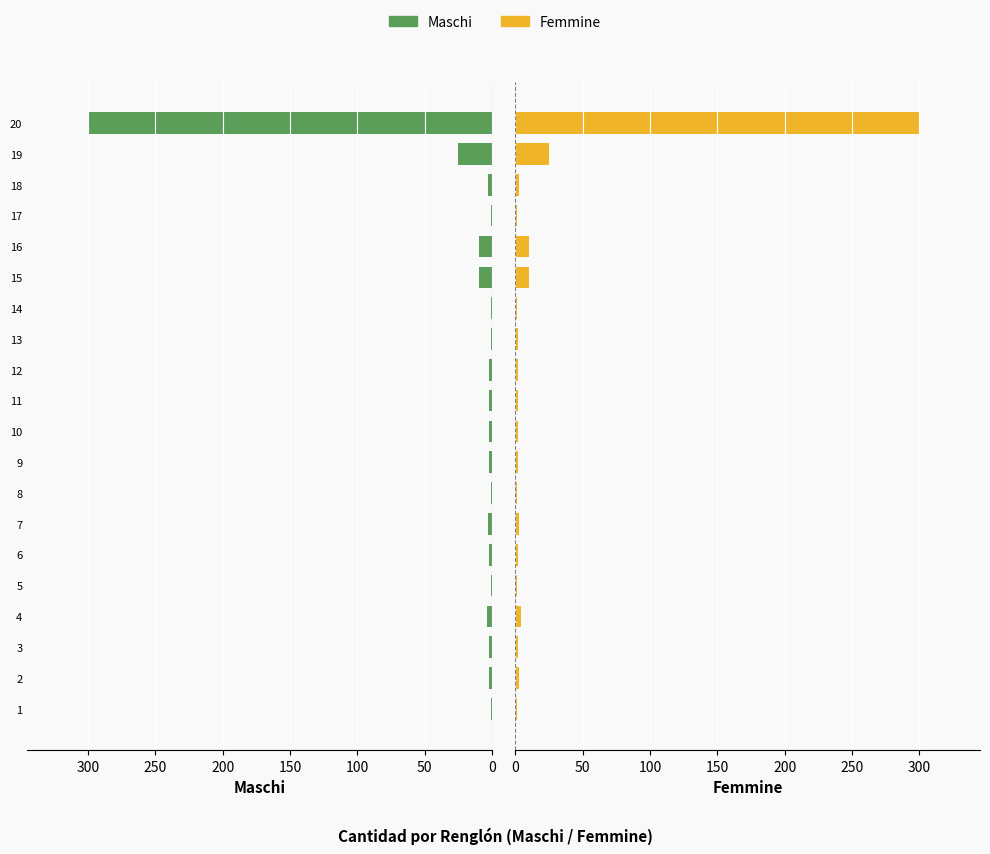

Reading left to right, extract all data points from this chart.

Maschi: 1	2	2	4	1	2	3	1	2	2	2	2	1	1	10	10	1	3	25	300
Femmine: 1	3	2	4	1	2	3	1	2	2	2	2	2	1	10	10	1	3	25	300